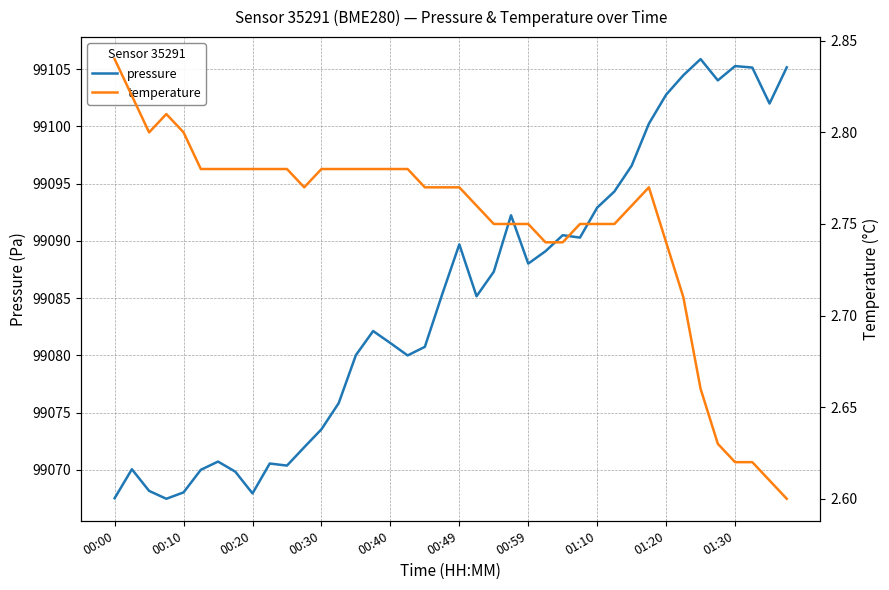

What position from the left is 00:00?

1